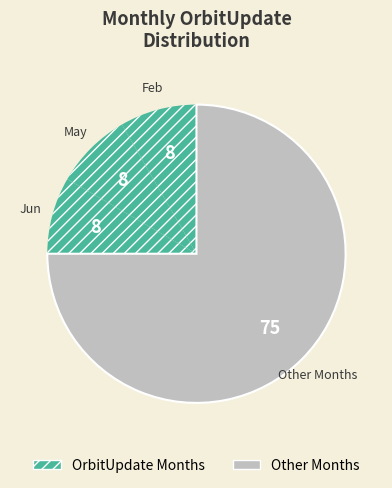

How many segments does this pie chart have?

4